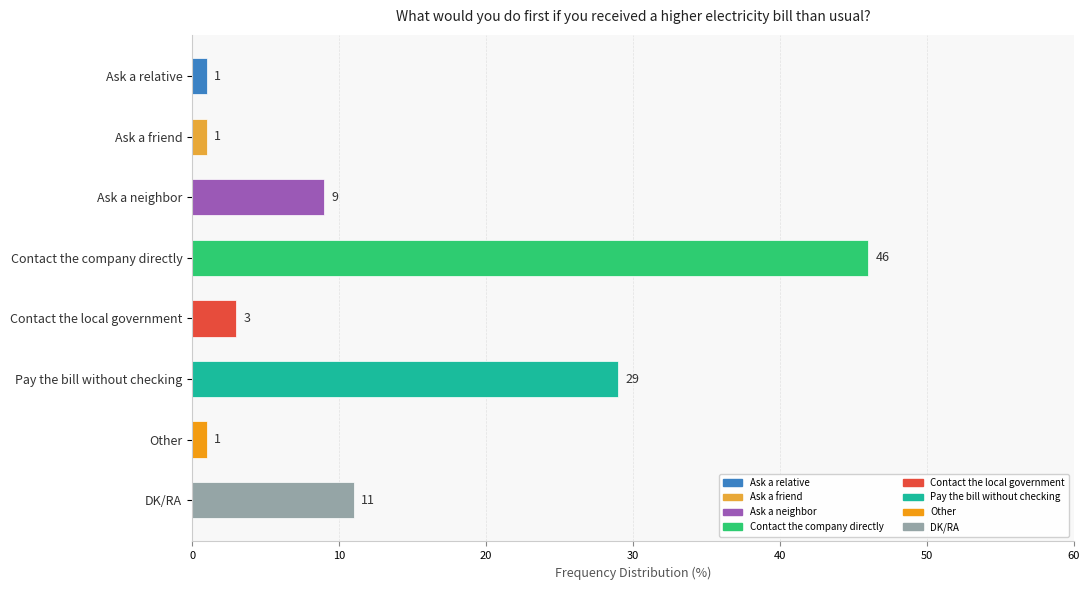

How many distinct data groups are displayed?

1